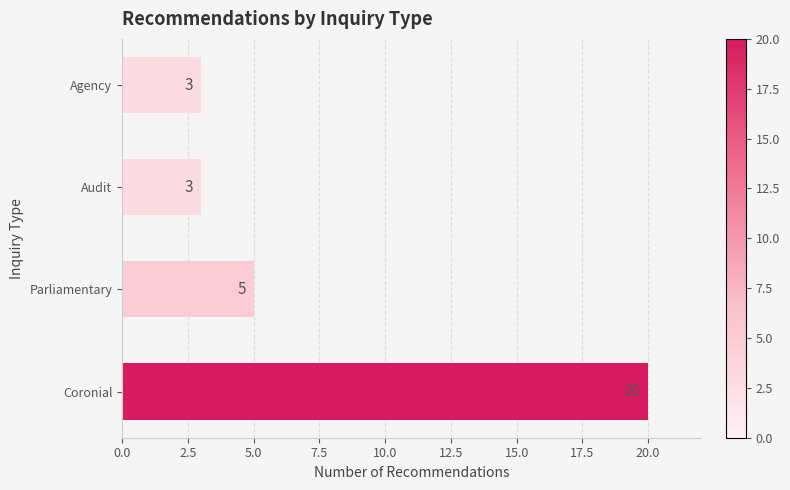

What is the greatest value displayed?

20